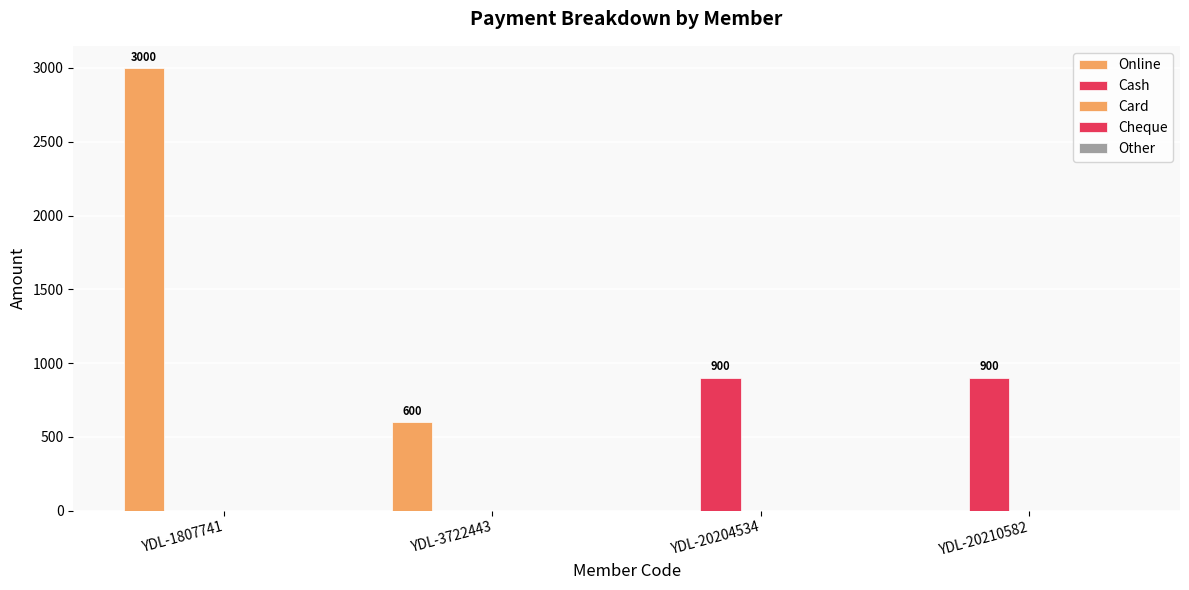

Reading right to left, what are all the values shown in this chart?

Online: YDL-20210582=0	YDL-20204534=0	YDL-3722443=600	YDL-1807741=3000
Cash: YDL-20210582=900	YDL-20204534=900	YDL-3722443=0	YDL-1807741=0
Card: YDL-20210582=0	YDL-20204534=0	YDL-3722443=0	YDL-1807741=0
Cheque: YDL-20210582=0	YDL-20204534=0	YDL-3722443=0	YDL-1807741=0
Other: YDL-20210582=0	YDL-20204534=0	YDL-3722443=0	YDL-1807741=0